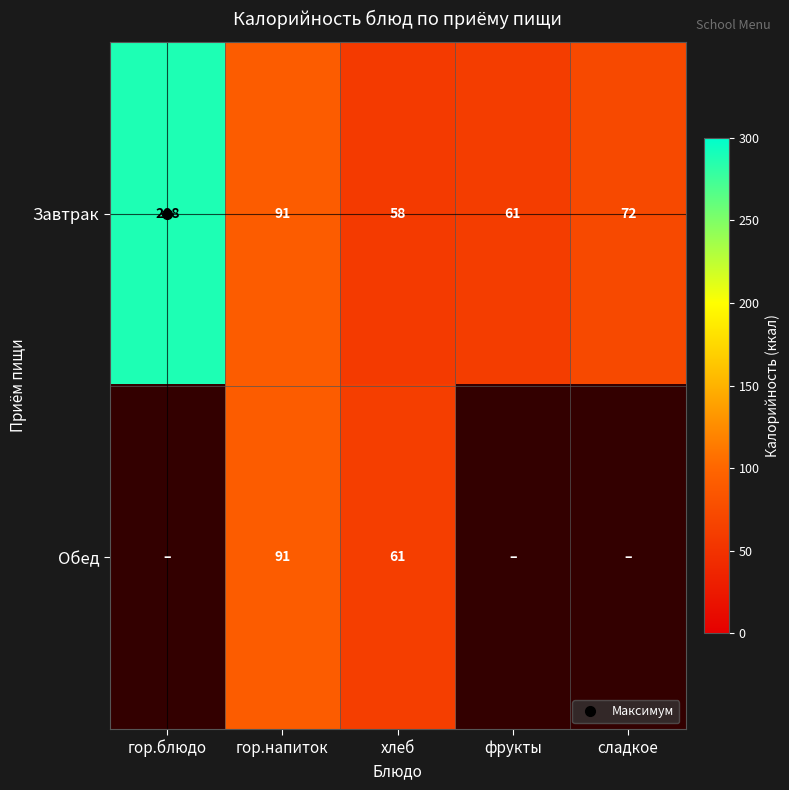

Rank the series at фрукты from highest to lowest value.

Завтрак, Обед